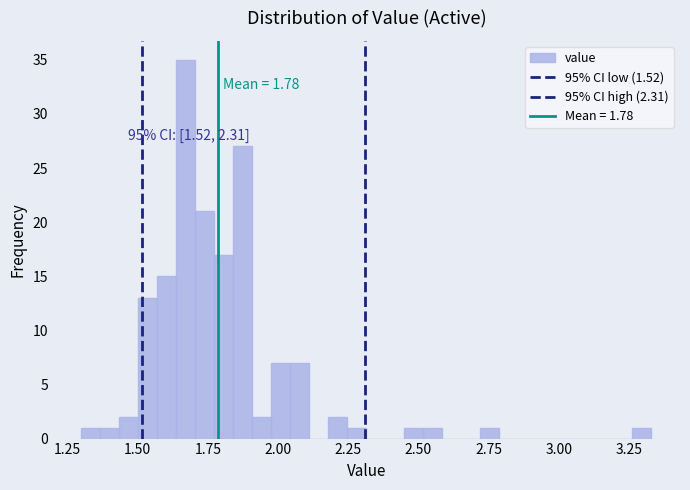

Around what value on the x-axis is the tallest bar? Give the approximate position of its centre, as read against the axis.

1.65